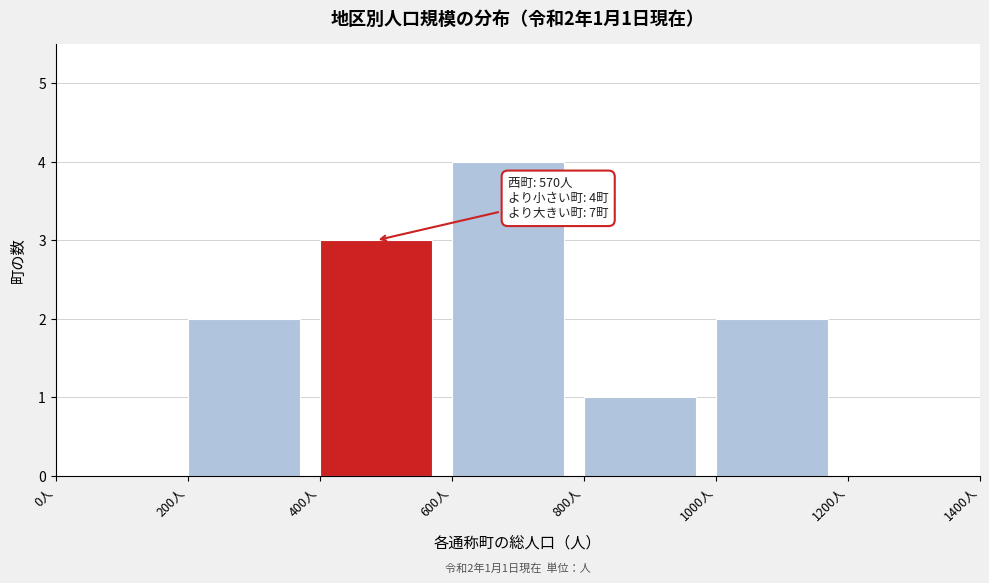

Which range on the x-axis has the tallest bar?

600 to 800